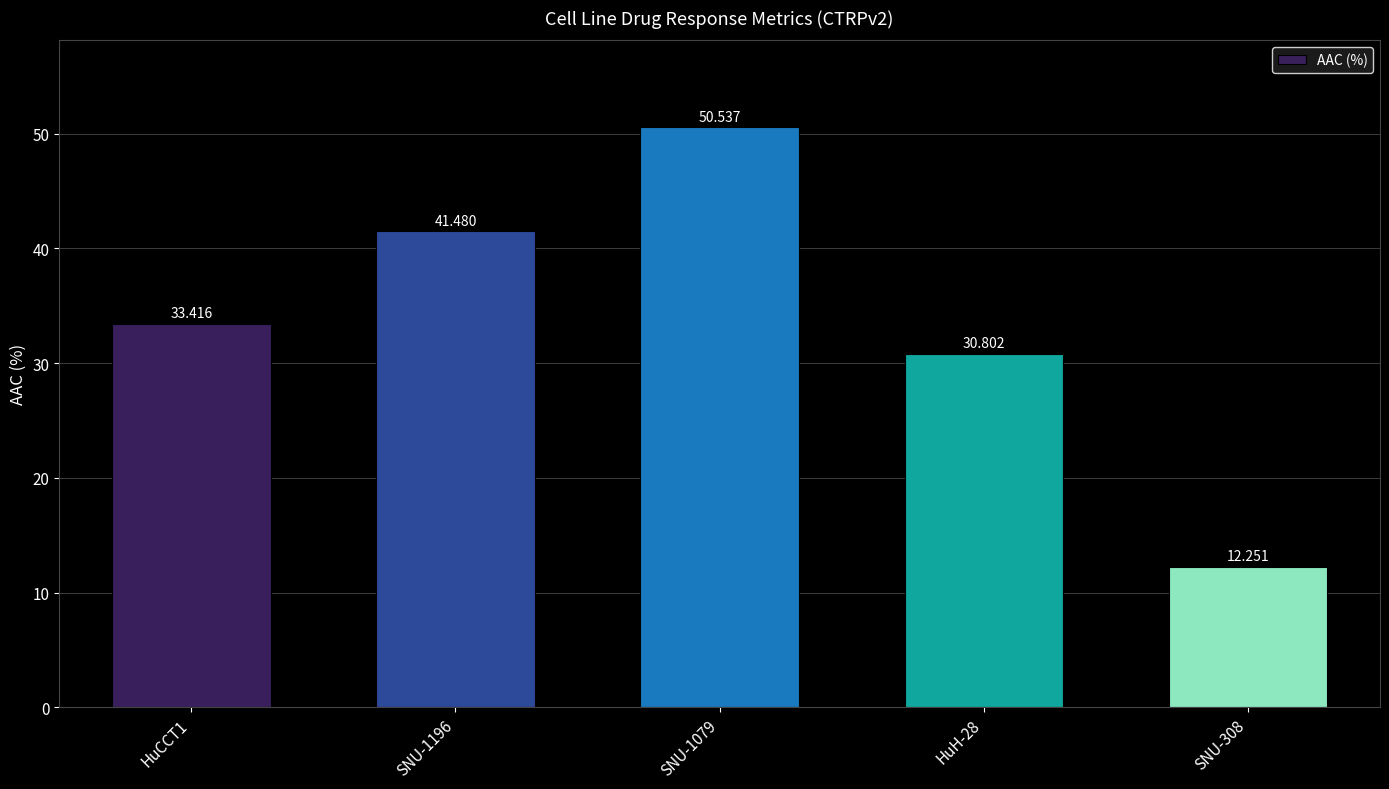

What position from the right is SNU-308?

1